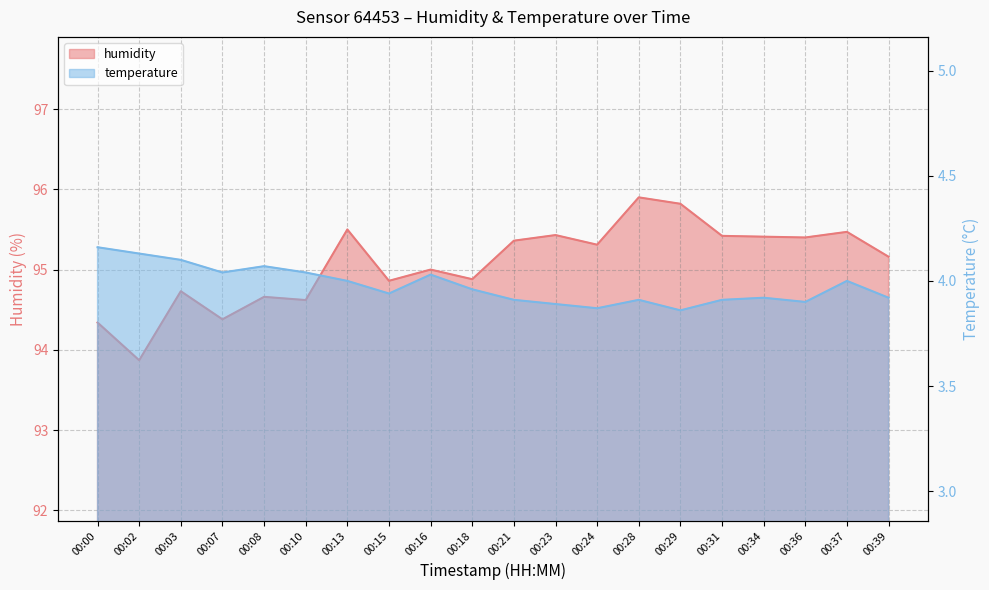

How many categories are shown in the chart?

20